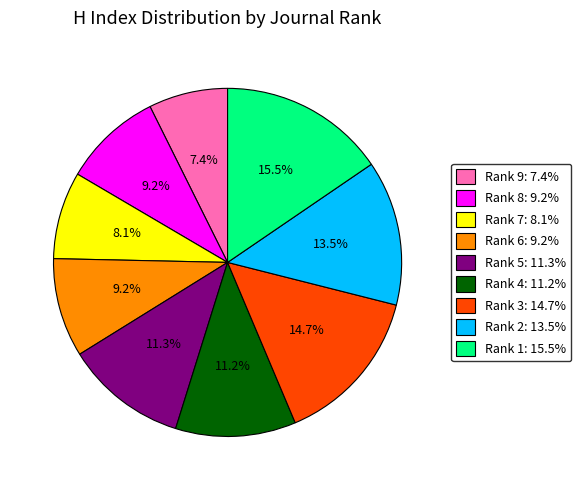

What is the smallest slice in the pie chart?

Rank 9